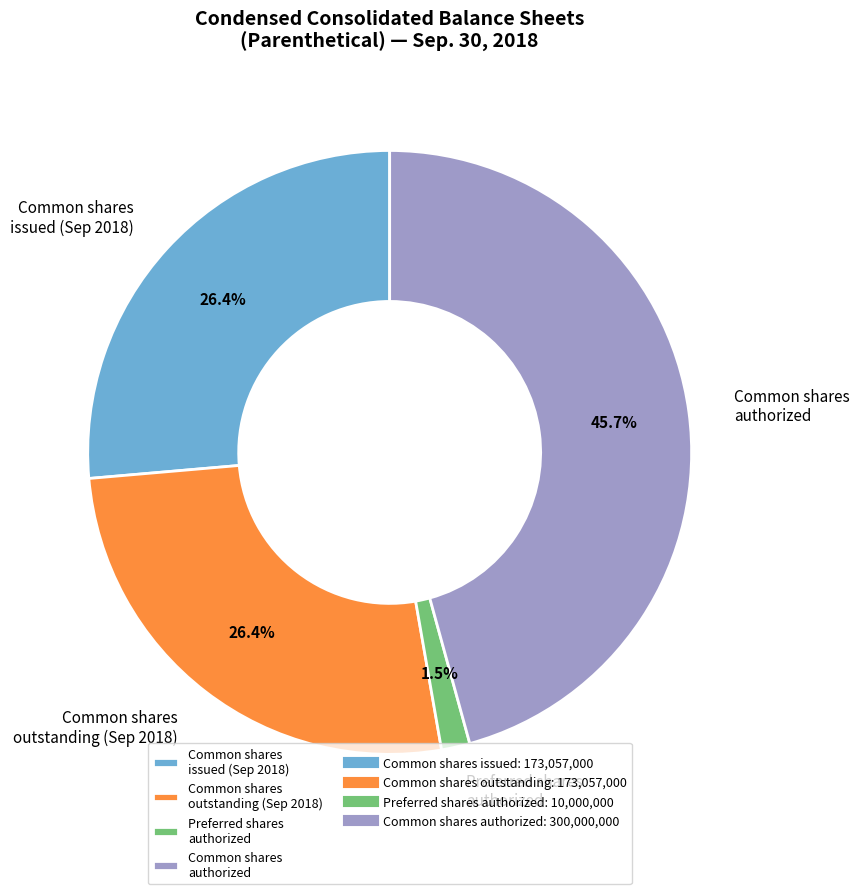

What portion of the pie excludes Common shares outstanding (Sep 2018)?

73.6%